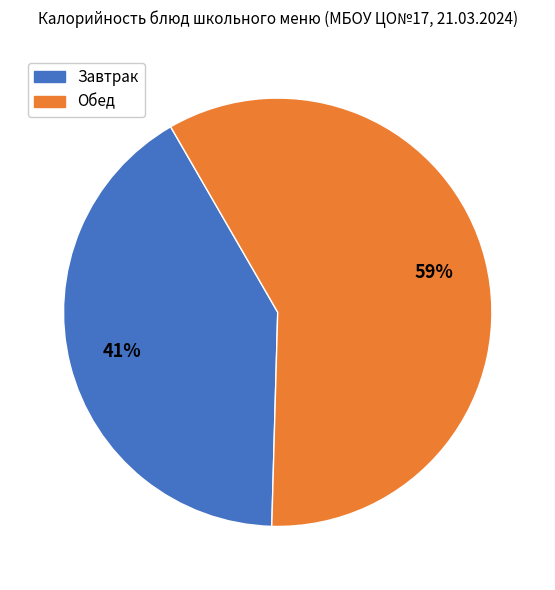

To the nearest percent, what is the difference between the largest and smallest slice percentages?

18%